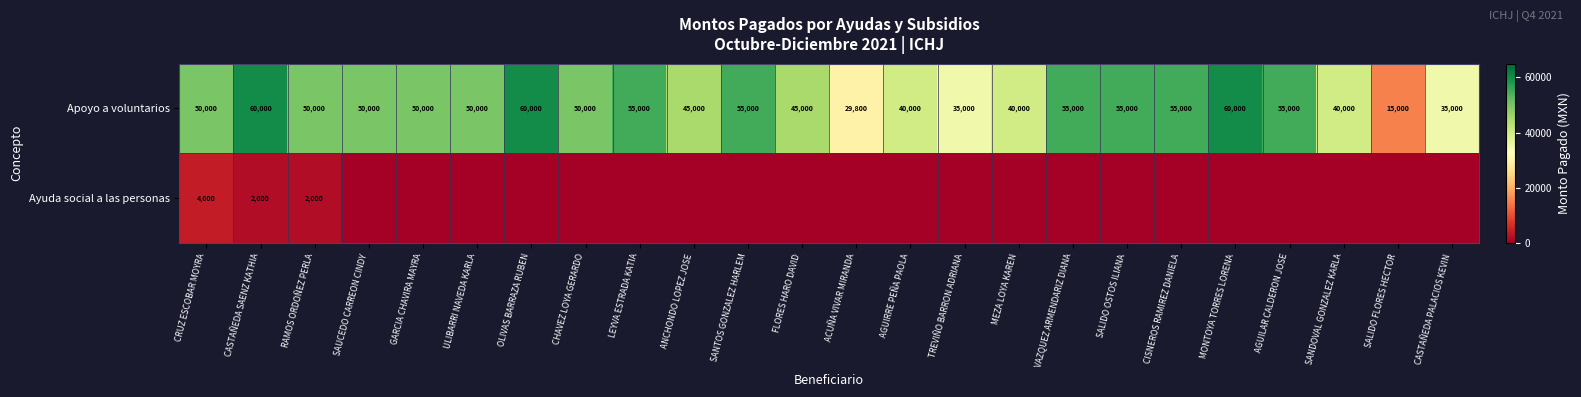

What is the difference between the maximum and minimum values in the Apoyo a voluntarios series?

45000